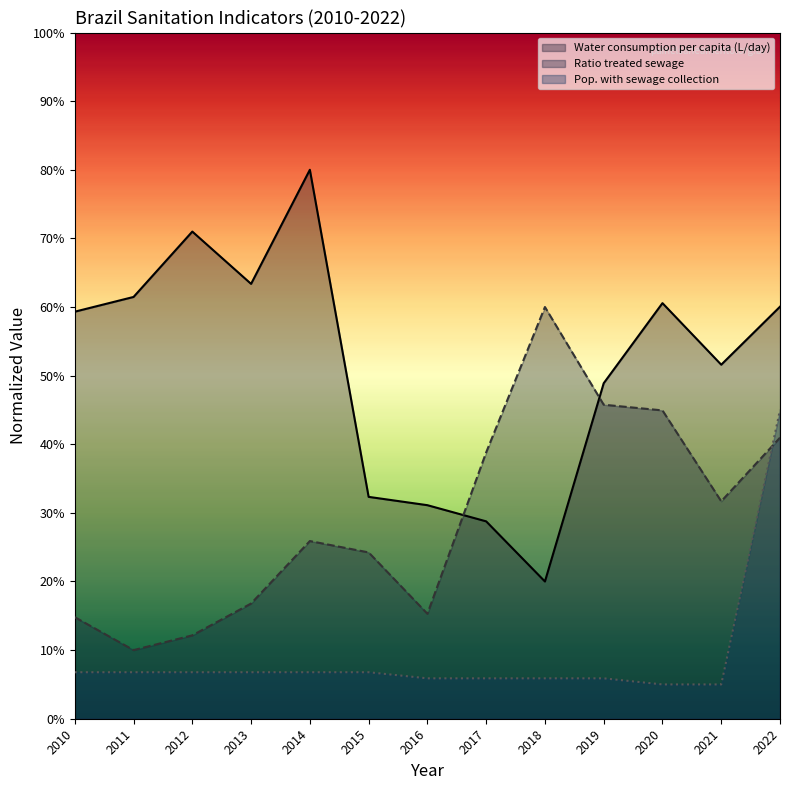

At how many categories does at least one series exceed 0?

13